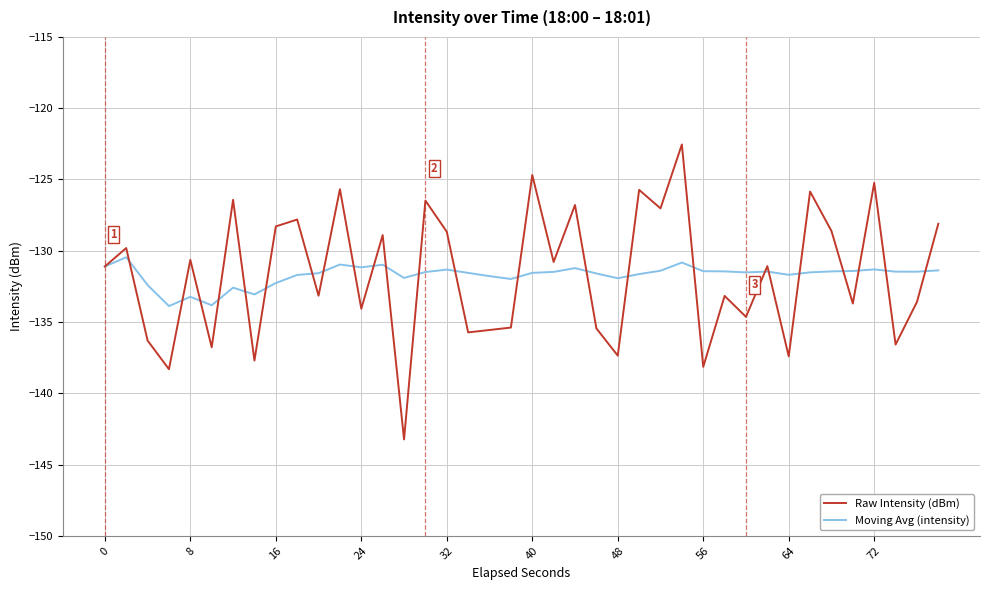

Which series has the widest spread of values?

Raw Intensity (dBm)